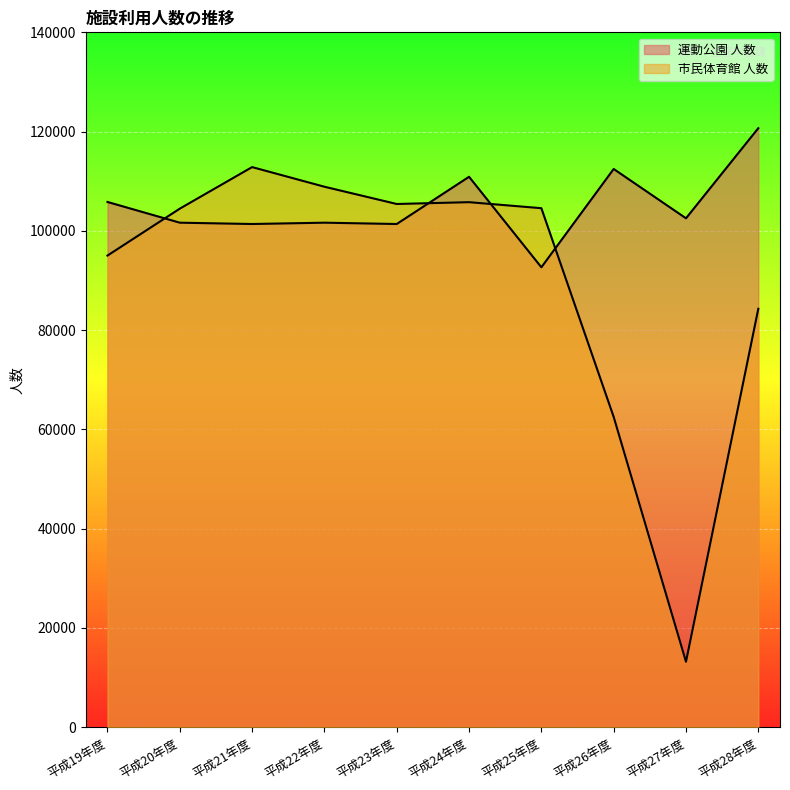

At which label is 市民体育館 人数 closest to 62998?

平成26年度